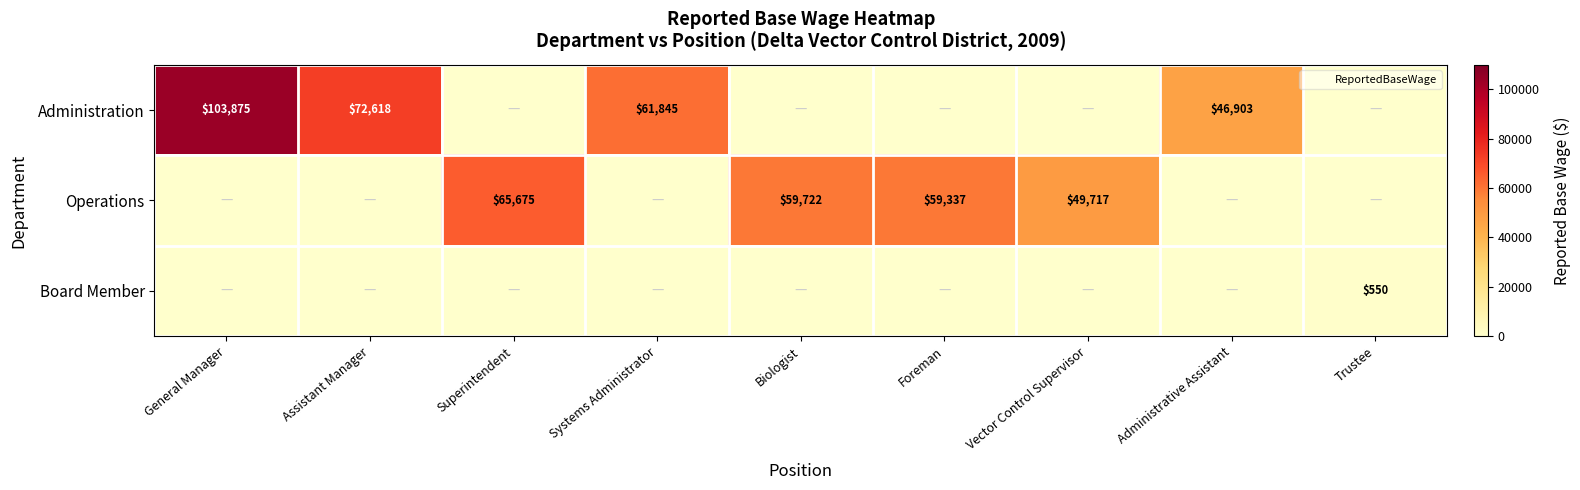

Is it true that Operations equals 0 at Trustee?

True